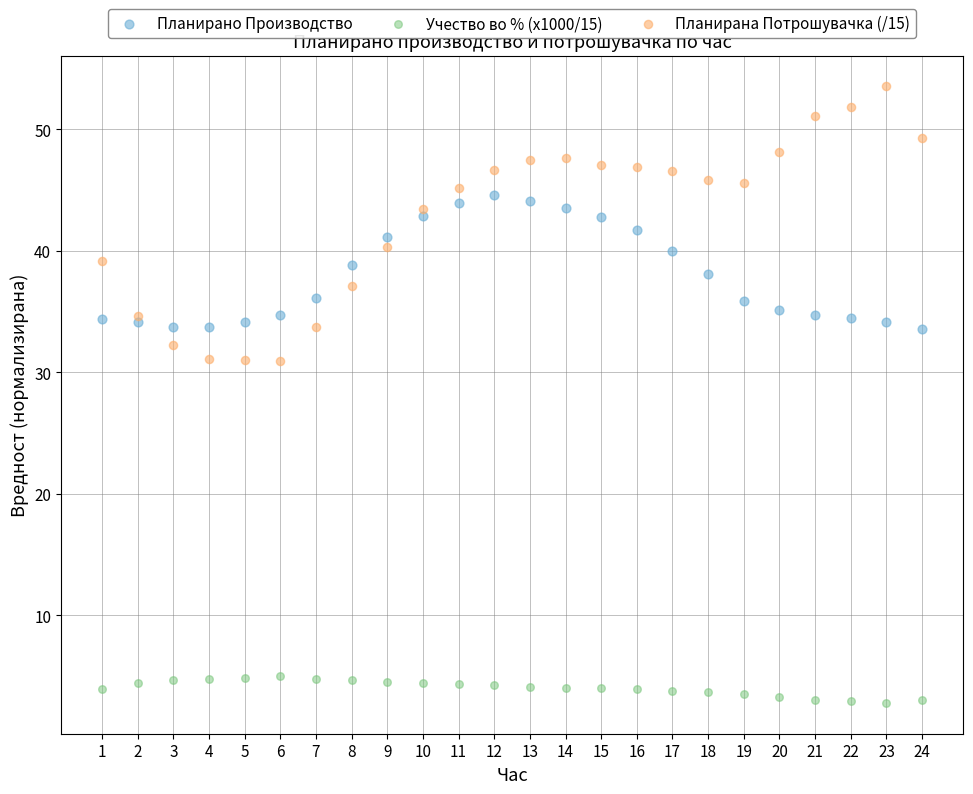

Which series has the widest spread of Y values?

Планирана Потрошувачка (/15)